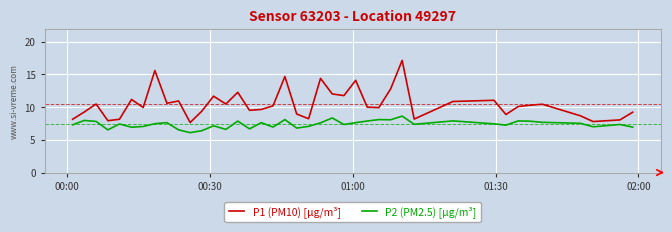

List the series in order of their overall mean, lowest first.

P2 (PM2.5) [µg/m³], P1 (PM10) [µg/m³]